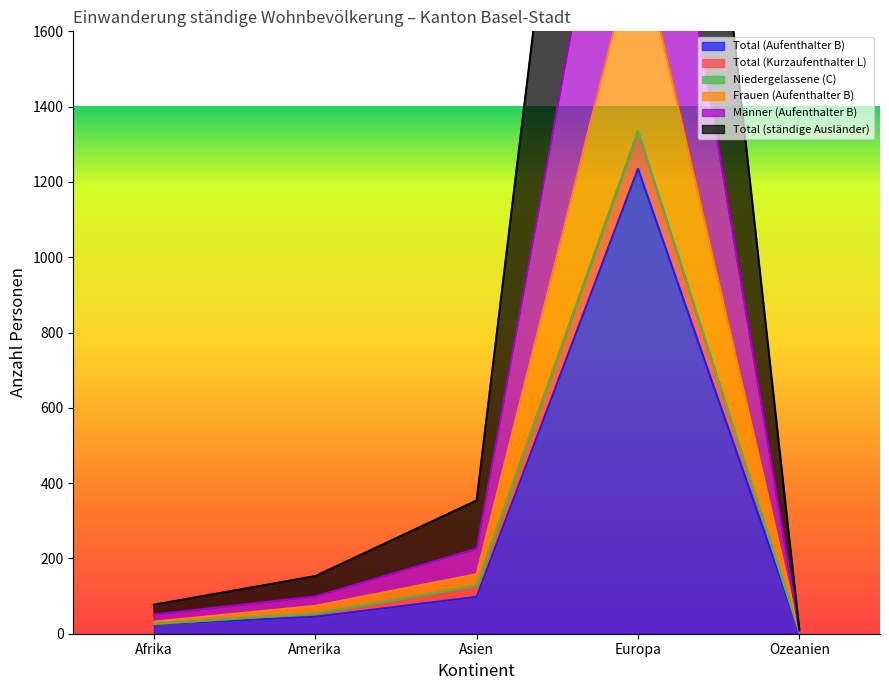

Which has a higher value, Asien or Ozeanien?

Asien